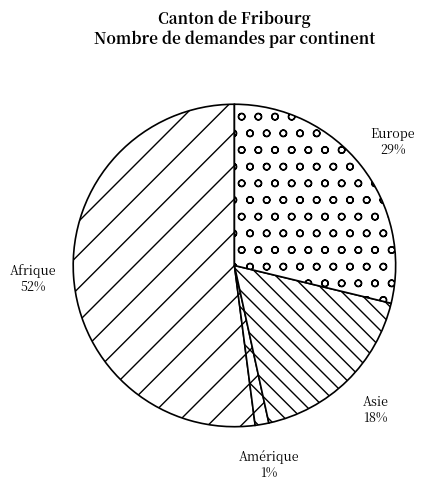

Approximately how many times larger is the value at Amérique compared to Asie?

0.1